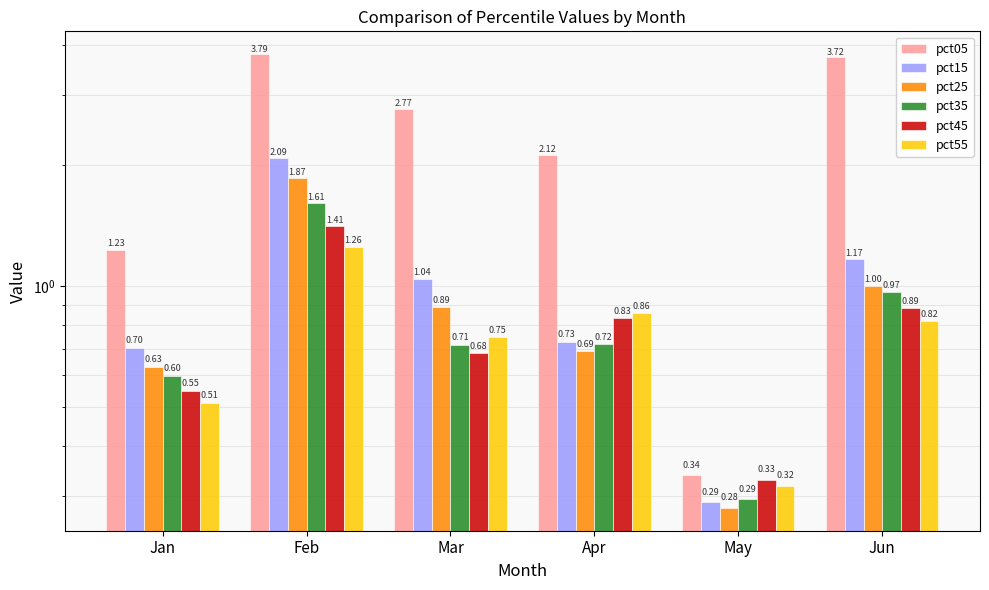

True or false: pct45 has a value of 0.3 at Jan.

False